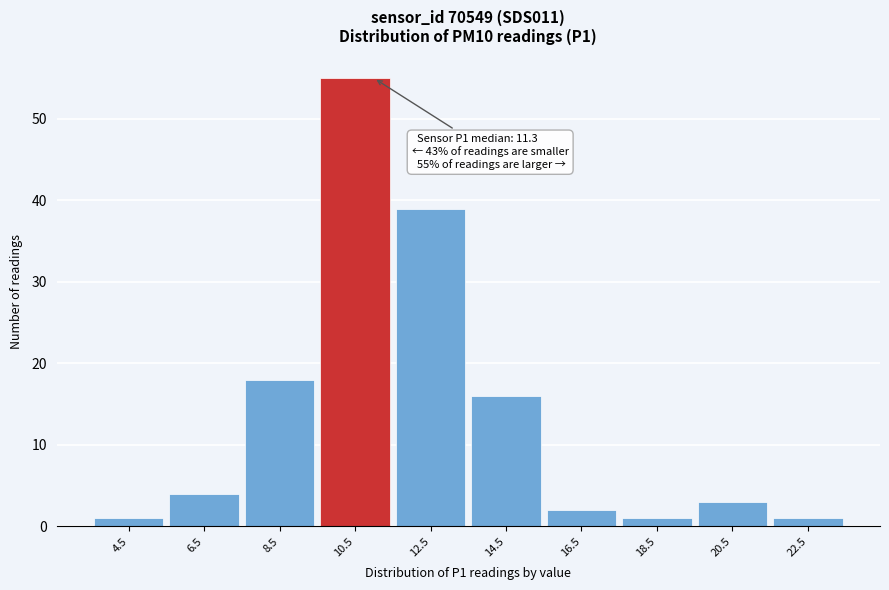

Which range on the x-axis has the tallest bar?

9.5 to 11.5